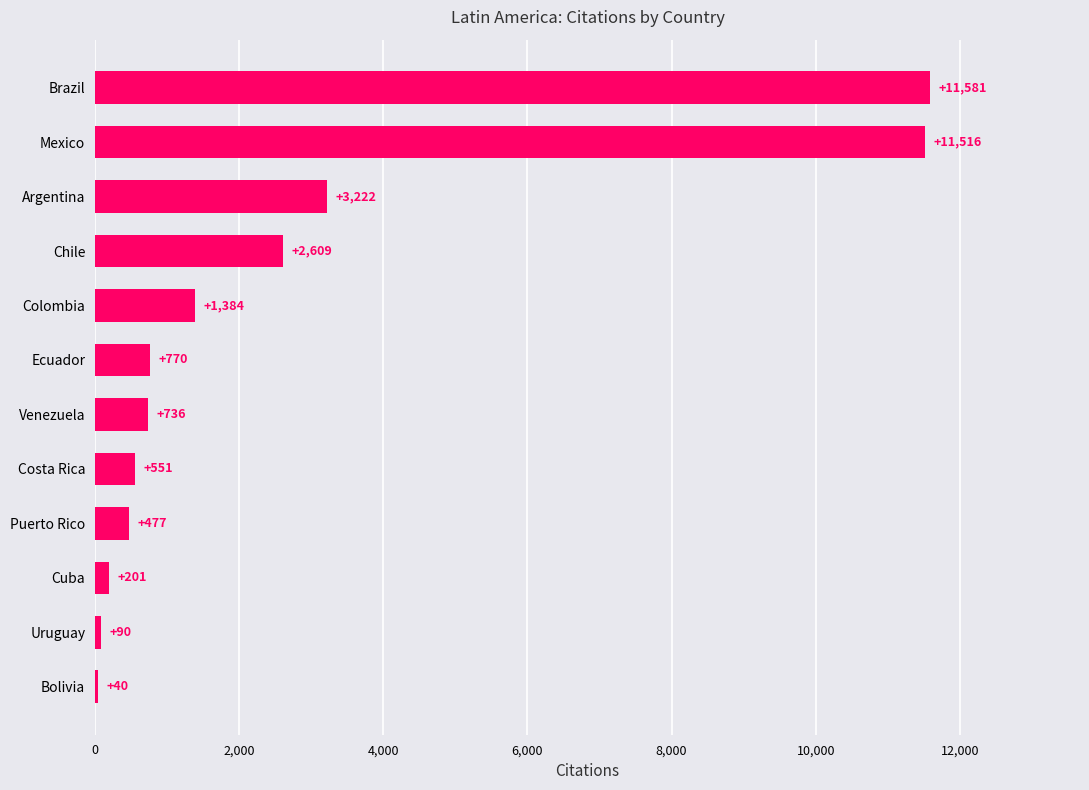

What is the greatest value displayed?

11581